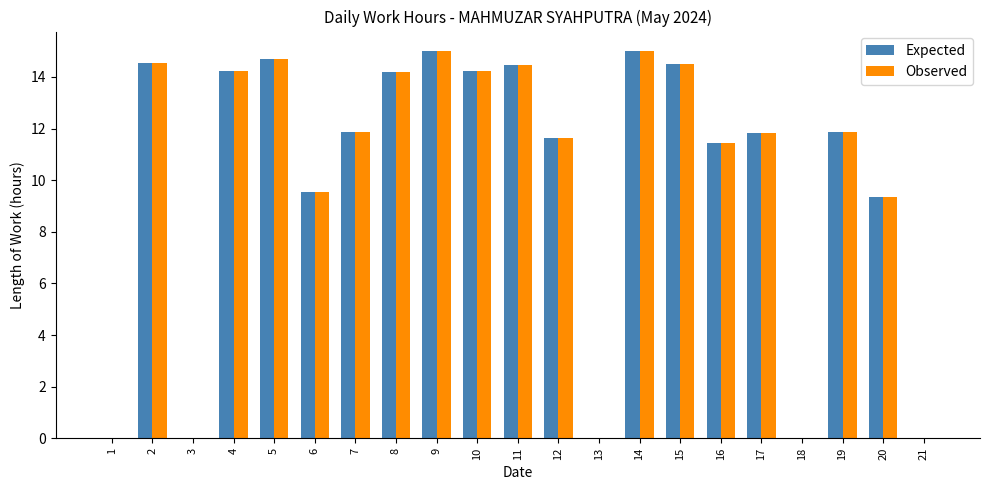

What is the sum of the Observed values at 4 and 19?

26.1